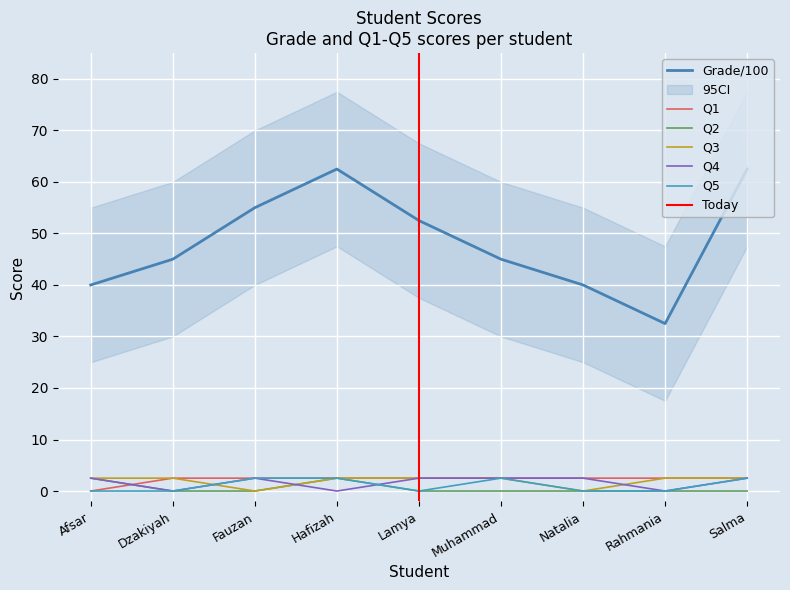

Does the chart display data point markers on the line(s)?

No